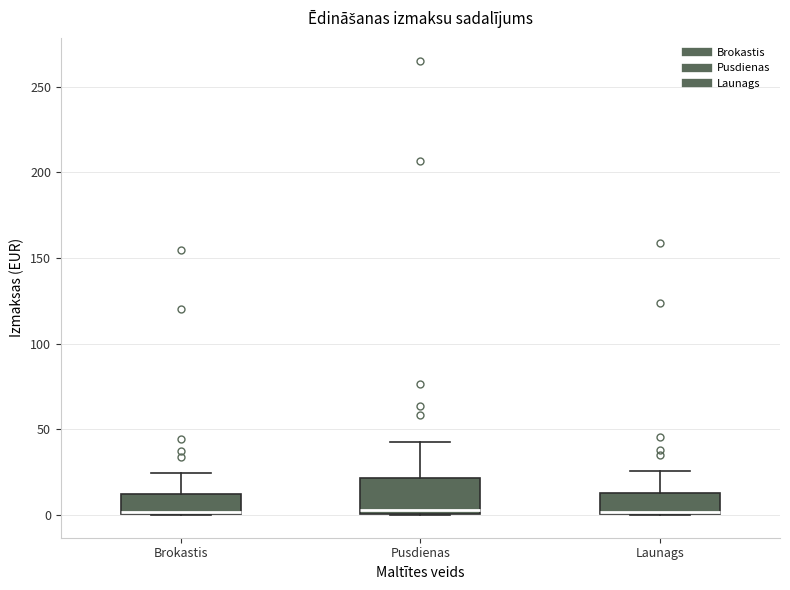

Where is the upper edge of the box for Brokastis on the y-axis? The values are not printed on the chart, so give them approximately, as read against the axis.

10